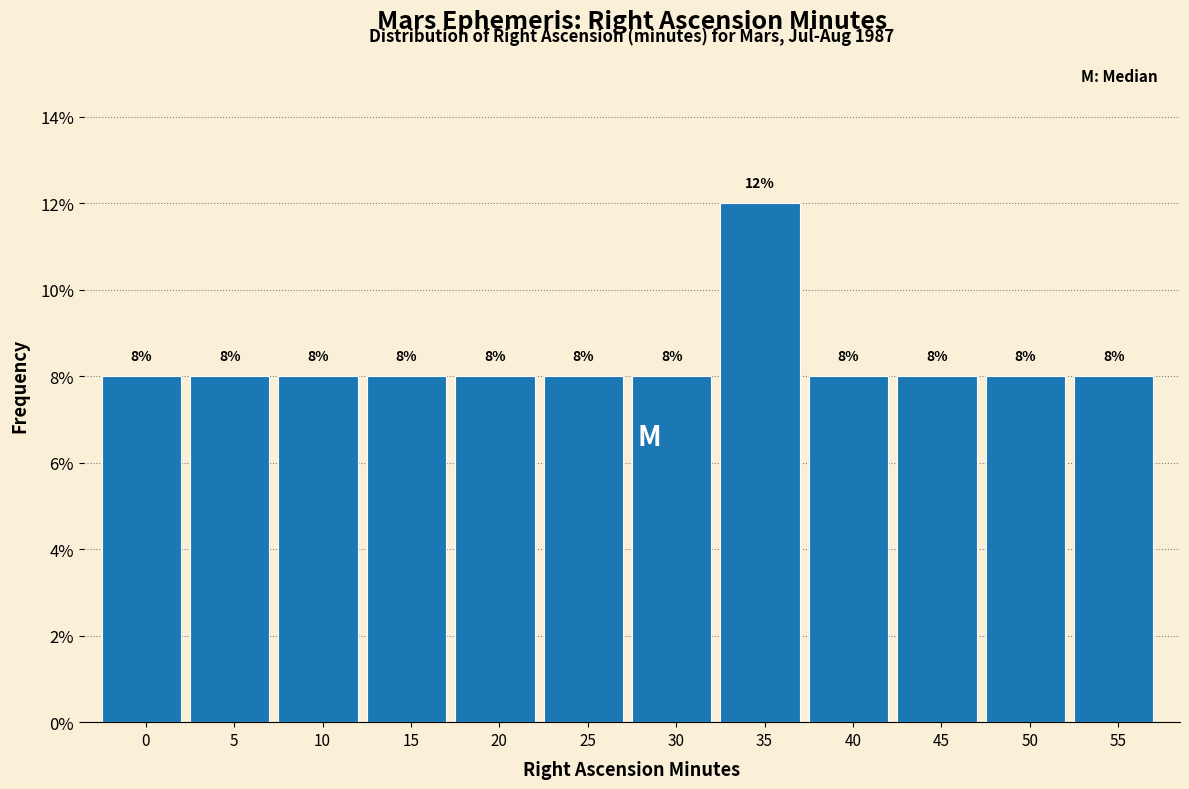

Reading left to right, extract all data points from this chart.

8	8	8	8	8	8	8	12	8	8	8	8